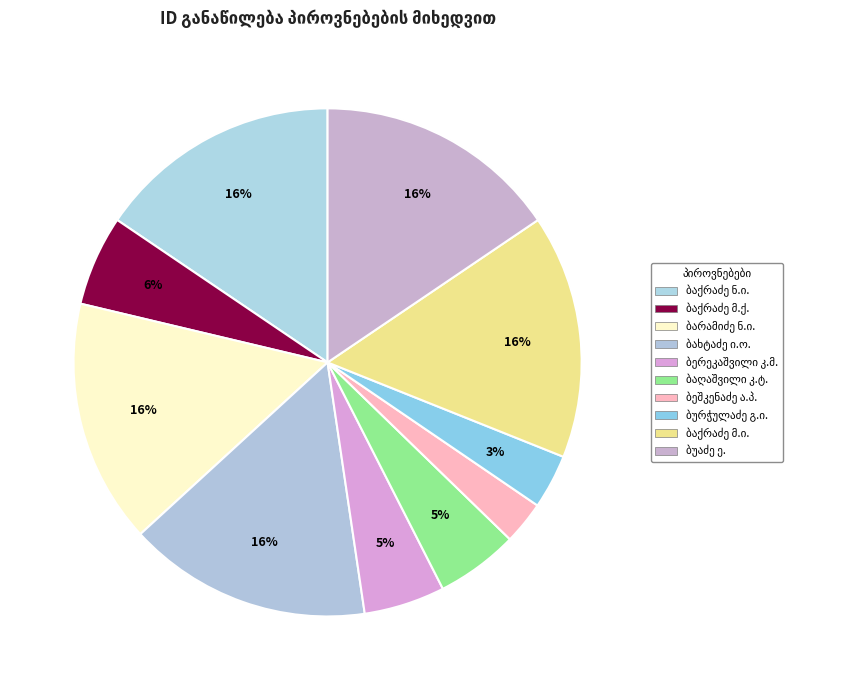

Which slice is the smallest?

ალექსანდრე პავლეს ძე ბეშკენაძე